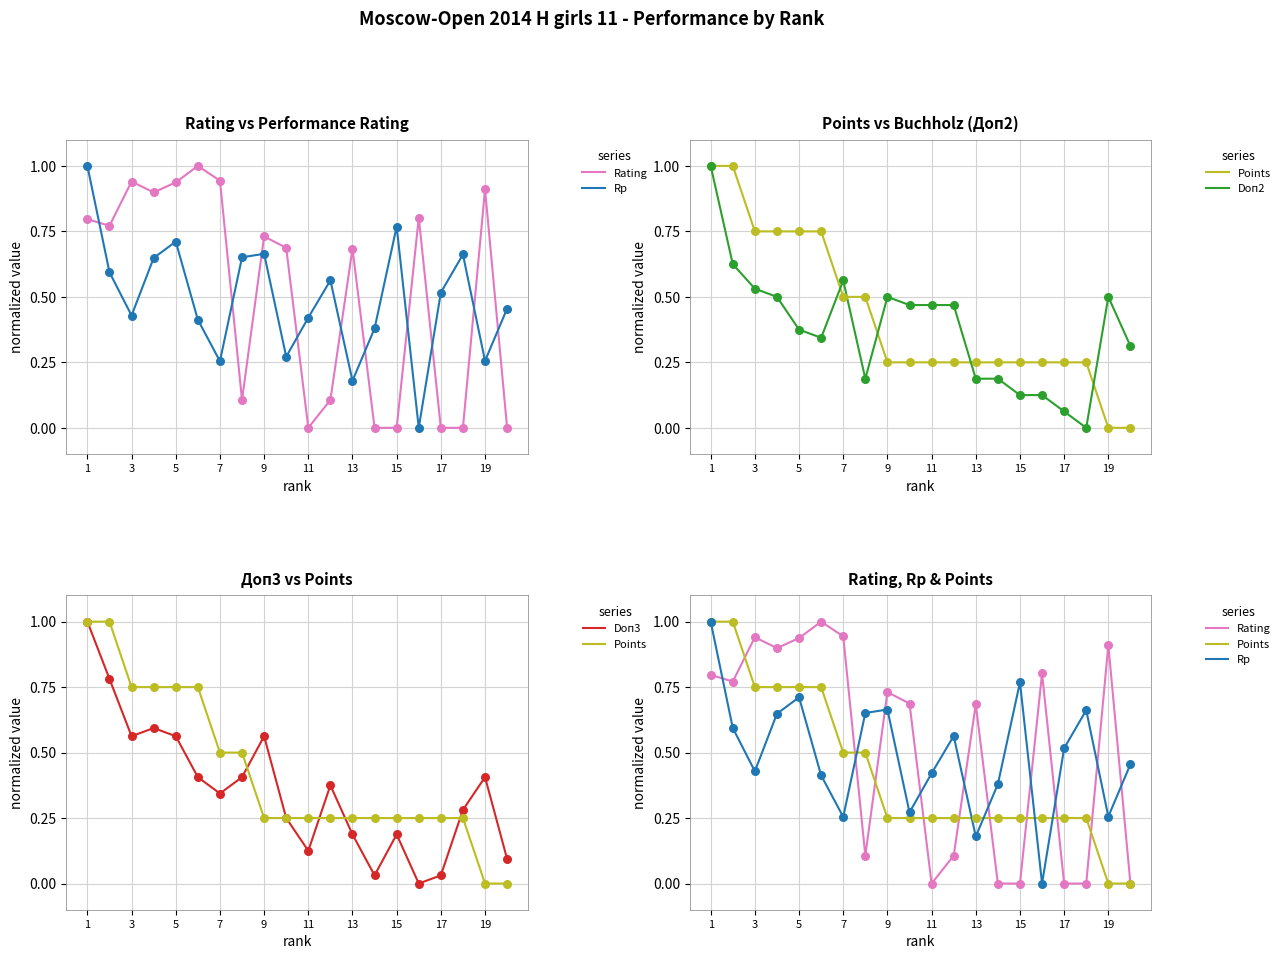

At how many categories does at least one series exceed 0?

20